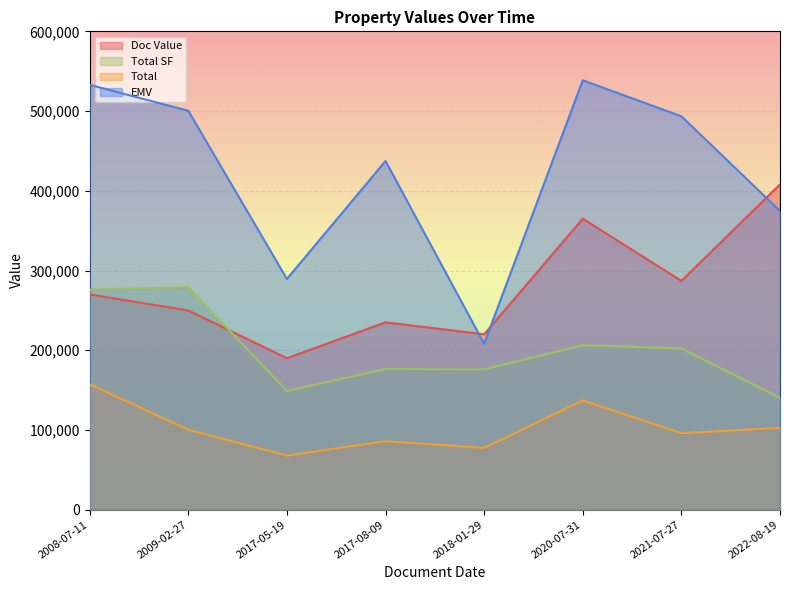

The value of emv at 2008-07-11 is 256109. True or false?

False